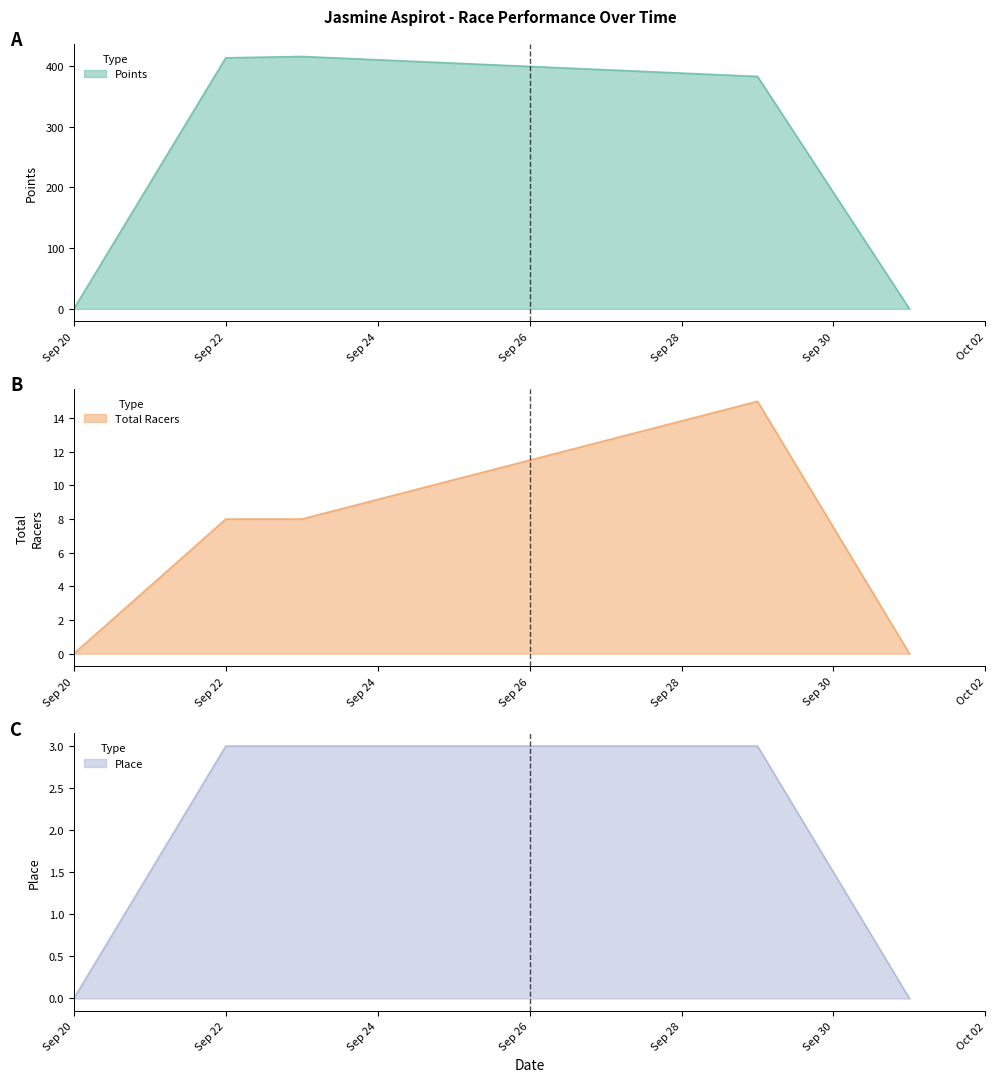

What value does the Points series have at 2018-09-22?

413.8